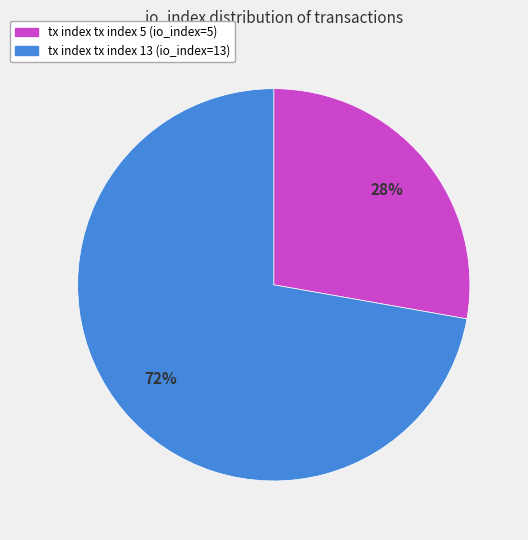

Does any single category account for the majority?

Yes